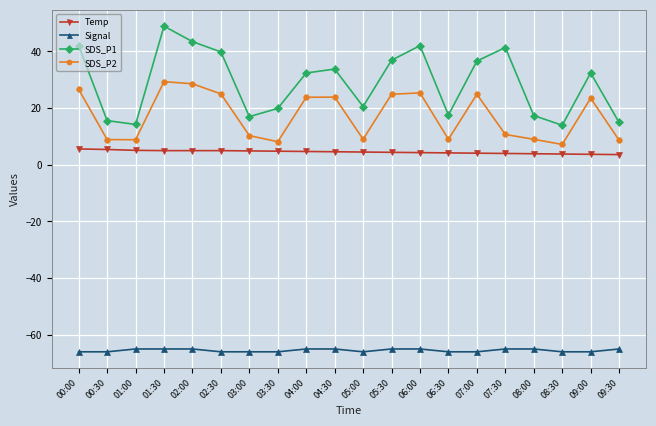

True or false: SDS_P1 and SDS_P2 cross at least once.

False